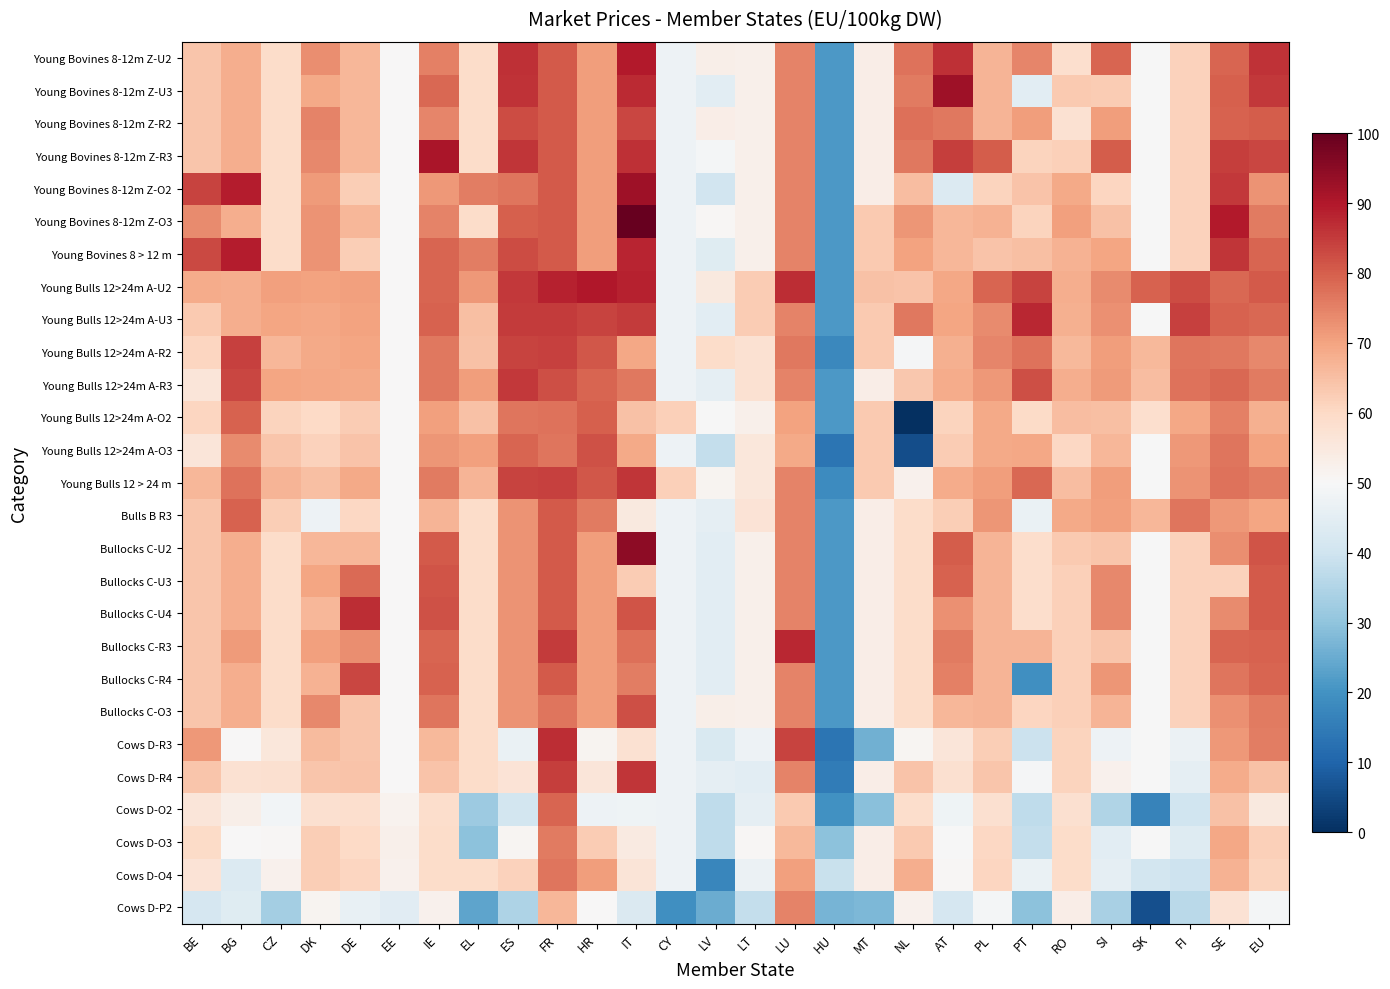

Reading left to right, transcribe all the data shown in this chart.

Young Bovines 8-12m Z-U2: BE=63.9	BG=68.3	CZ=59.2	DK=73.3	DE=66.6	EE=50.2	IE=75.3	EL=59.2	ES=86.7	FR=80.6	HR=70.8	IT=89.6	CY=47.6	LV=52.8	LT=52.5	LU=74.9	HU=21.4	MT=53.4	NL=77.3	AT=86.7	PL=67.1	PT=74.5	RO=58.5	SI=79.3	SK=50.0	FI=61.6	SE=79.1	EU=86.1
Young Bovines 8-12m Z-U3: BE=63.9	BG=68.3	CZ=59.2	DK=68.9	DE=66.6	EE=50.2	IE=78.7	EL=59.2	ES=86.3	FR=80.6	HR=70.8	IT=87.3	CY=47.6	LV=44.6	LT=52.5	LU=74.9	HU=21.4	MT=53.4	NL=75.8	AT=92.5	PL=67.1	PT=44.8	RO=63.1	SI=62.7	SK=50.0	FI=61.6	SE=80.0	EU=85.4
Young Bovines 8-12m Z-R2: BE=63.9	BG=68.3	CZ=59.2	DK=74.9	DE=66.6	EE=50.2	IE=74.6	EL=59.2	ES=82.5	FR=80.6	HR=70.8	IT=83.4	CY=47.6	LV=53.4	LT=52.5	LU=74.9	HU=21.4	MT=53.4	NL=77.7	AT=76.2	PL=67.1	PT=71.0	RO=57.7	SI=71.0	SK=50.0	FI=61.6	SE=79.5	EU=80.2
Young Bovines 8-12m Z-R3: BE=63.9	BG=68.3	CZ=59.2	DK=74.2	DE=66.6	EE=50.2	IE=90.7	EL=59.2	ES=85.6	FR=80.6	HR=70.8	IT=86.6	CY=47.6	LV=49.1	LT=52.5	LU=74.9	HU=21.4	MT=53.4	NL=76.4	AT=84.5	PL=80.4	PT=61.0	RO=61.9	SI=80.3	SK=50.0	FI=61.6	SE=84.6	EU=83.5
Young Bovines 8-12m Z-O2: BE=83.7	BG=89.2	CZ=59.2	DK=71.3	DE=62.2	EE=50.2	IE=71.7	EL=75.7	ES=76.7	FR=80.6	HR=70.8	IT=92.4	CY=47.6	LV=40.3	LT=52.5	LU=74.9	HU=21.4	MT=53.4	NL=65.5	AT=43.0	PL=61.1	PT=64.2	RO=68.8	SI=60.8	SK=50.0	FI=61.6	SE=85.2	EU=72.5
Young Bovines 8-12m Z-O3: BE=73.7	BG=68.3	CZ=59.2	DK=72.3	DE=66.6	EE=50.2	IE=74.9	EL=59.2	ES=80.0	FR=80.6	HR=70.8	IT=100.0	CY=47.6	LV=50.7	LT=52.5	LU=74.9	HU=21.4	MT=62.9	NL=72.1	AT=66.7	PL=67.4	PT=61.3	RO=70.6	SI=64.8	SK=50.0	FI=61.6	SE=89.7	EU=75.9
Young Bovines 8 > 12 m: BE=83.1	BG=89.2	CZ=59.2	DK=72.5	DE=62.2	EE=50.2	IE=79.1	EL=75.7	ES=82.5	FR=80.6	HR=70.8	IT=88.0	CY=47.6	LV=44.1	LT=52.5	LU=74.9	HU=21.4	MT=62.9	NL=70.1	AT=66.7	PL=64.3	PT=65.2	RO=67.6	SI=69.7	SK=50.0	FI=61.6	SE=85.6	EU=79.0
Young Bulls 12>24m A-U2: BE=68.6	BG=68.3	CZ=70.6	DK=70.0	DE=70.7	EE=50.2	IE=79.1	EL=71.6	ES=85.4	FR=88.7	HR=89.9	IT=88.6	CY=47.6	LV=54.9	LT=62.8	LU=86.9	HU=21.4	MT=64.5	NL=64.2	AT=69.4	PL=79.3	PT=83.8	RO=68.2	SI=73.5	SK=79.6	FI=82.5	SE=78.7	EU=80.6
Young Bulls 12>24m A-U3: BE=63.1	BG=68.3	CZ=69.7	DK=69.2	DE=70.0	EE=50.2	IE=79.6	EL=64.9	ES=84.8	FR=84.9	HR=83.7	IT=84.9	CY=47.6	LV=44.6	LT=62.7	LU=74.9	HU=21.4	MT=62.9	NL=76.4	AT=69.7	PL=73.6	PT=87.6	RO=67.7	SI=73.0	SK=50.0	FI=84.1	SE=79.5	EU=78.8
Young Bulls 12>24m A-R2: BE=60.7	BG=84.4	CZ=66.7	DK=68.9	DE=69.7	EE=50.2	IE=76.2	EL=64.8	ES=83.7	FR=84.1	HR=81.0	IT=69.5	CY=47.6	LV=59.0	LT=57.8	LU=76.4	HU=17.9	MT=62.9	NL=49.5	AT=67.7	PL=74.5	PT=77.1	RO=66.2	SI=71.0	SK=66.2	FI=76.8	SE=76.4	EU=73.9
Young Bulls 12>24m A-R3: BE=55.9	BG=83.3	CZ=69.7	DK=69.2	DE=69.0	EE=50.2	IE=76.5	EL=70.9	ES=85.5	FR=82.2	HR=79.1	IT=76.4	CY=47.6	LV=45.5	LT=57.6	LU=74.9	HU=21.4	MT=53.4	NL=63.4	AT=68.4	PL=71.7	PT=82.2	RO=68.0	SI=71.3	SK=65.6	FI=77.2	SE=78.8	EU=75.8
Young Bulls 12>24m A-O2: BE=60.8	BG=79.6	CZ=61.3	DK=60.1	DE=62.8	EE=50.2	IE=70.6	EL=64.7	ES=76.7	FR=77.1	HR=80.0	IT=64.8	CY=61.7	LV=49.6	LT=52.5	LU=70.2	HU=21.2	MT=62.9	NL=0.0	AT=61.3	PL=68.8	PT=59.6	RO=65.6	SI=65.0	SK=58.4	FI=69.2	SE=75.2	EU=67.8
Young Bulls 12>24m A-O3: BE=55.9	BG=73.6	CZ=64.0	DK=61.6	DE=64.1	EE=50.2	IE=72.0	EL=70.4	ES=78.9	FR=76.8	HR=82.0	IT=68.9	CY=47.6	LV=38.3	LT=55.8	LU=69.0	HU=13.3	MT=62.9	NL=5.8	AT=62.9	PL=69.0	PT=69.3	RO=60.2	SI=66.8	SK=50.0	FI=71.6	SE=76.9	EU=70.0
Young Bulls 12 > 24 m: BE=66.6	BG=77.2	CZ=66.8	DK=65.2	DE=68.8	EE=50.2	IE=76.1	EL=66.9	ES=83.6	FR=84.1	HR=81.1	IT=85.8	CY=61.7	LV=51.5	LT=55.7	LU=74.9	HU=18.6	MT=63.0	NL=52.1	AT=68.7	PL=70.9	PT=78.7	RO=65.5	SI=70.8	SK=50.0	FI=72.5	SE=77.1	EU=75.6
Bulls B R3: BE=63.9	BG=79.6	CZ=62.5	DK=47.4	DE=60.4	EE=50.2	IE=67.1	EL=59.2	ES=72.5	FR=80.6	HR=76.0	IT=54.9	CY=47.6	LV=45.5	LT=56.9	LU=74.9	HU=21.4	MT=53.4	NL=59.2	AT=62.4	PL=72.1	PT=46.7	RO=68.8	SI=70.6	SK=66.5	FI=76.7	SE=71.9	EU=69.9
Bullocks C-U2: BE=63.9	BG=68.3	CZ=59.2	DK=66.6	DE=66.6	EE=50.2	IE=80.6	EL=59.2	ES=72.5	FR=80.6	HR=70.8	IT=94.7	CY=47.6	LV=44.6	LT=52.5	LU=74.9	HU=21.4	MT=53.4	NL=59.2	AT=80.2	PL=67.1	PT=58.9	RO=63.1	SI=63.9	SK=50.0	FI=61.6	SE=73.3	EU=81.4
Bullocks C-U3: BE=63.9	BG=68.3	CZ=59.2	DK=69.7	DE=78.2	EE=50.2	IE=81.4	EL=59.2	ES=72.5	FR=80.6	HR=70.8	IT=62.8	CY=47.6	LV=44.6	LT=52.5	LU=74.9	HU=21.4	MT=53.4	NL=59.2	AT=79.5	PL=67.1	PT=58.9	RO=61.9	SI=74.1	SK=50.0	FI=61.6	SE=61.7	EU=80.6
Bullocks C-U4: BE=63.9	BG=68.3	CZ=59.2	DK=66.6	DE=87.0	EE=50.2	IE=82.0	EL=59.2	ES=72.5	FR=80.6	HR=70.8	IT=81.6	CY=47.6	LV=44.6	LT=52.5	LU=74.9	HU=21.4	MT=53.4	NL=59.2	AT=73.0	PL=67.1	PT=58.9	RO=61.9	SI=74.1	SK=50.0	FI=61.6	SE=73.8	EU=80.8
Bullocks C-R3: BE=63.9	BG=71.3	CZ=59.2	DK=70.5	DE=73.4	EE=50.2	IE=79.1	EL=59.2	ES=72.5	FR=84.9	HR=70.8	IT=77.4	CY=47.6	LV=44.6	LT=52.5	LU=87.9	HU=21.4	MT=53.4	NL=59.2	AT=75.9	PL=67.1	PT=66.9	RO=61.9	SI=63.9	SK=50.0	FI=61.6	SE=79.0	EU=79.4
Bullocks C-R4: BE=63.9	BG=68.3	CZ=59.2	DK=67.2	DE=83.4	EE=50.2	IE=79.7	EL=59.2	ES=72.5	FR=80.6	HR=70.8	IT=75.6	CY=47.6	LV=44.6	LT=52.5	LU=74.9	HU=21.4	MT=53.4	NL=59.2	AT=75.3	PL=67.1	PT=19.3	RO=61.9	SI=72.0	SK=50.0	FI=61.6	SE=76.8	EU=79.3
Bullocks C-O3: BE=63.9	BG=68.3	CZ=59.2	DK=74.1	DE=63.9	EE=50.2	IE=76.6	EL=59.2	ES=72.5	FR=76.8	HR=70.8	IT=82.2	CY=47.6	LV=52.8	LT=52.5	LU=74.9	HU=21.4	MT=53.4	NL=59.2	AT=66.7	PL=67.1	PT=60.8	RO=61.9	SI=66.8	SK=50.0	FI=61.6	SE=72.8	EU=76.0
Cows D-R3: BE=71.7	BG=50.3	CZ=55.6	DK=65.8	DE=63.9	EE=50.2	IE=66.2	EL=59.2	ES=46.7	FR=86.8	HR=51.4	IT=57.5	CY=47.6	LV=42.2	LT=47.6	LU=83.6	HU=13.4	MT=26.0	NL=51.0	AT=56.2	PL=62.5	PT=39.3	RO=61.1	SI=47.6	SK=50.0	FI=47.1	SE=71.6	EU=75.6
Cows D-R4: BE=63.9	BG=57.5	CZ=58.0	DK=64.0	DE=64.4	EE=50.2	IE=64.4	EL=59.2	ES=56.7	FR=84.7	HR=56.1	IT=85.7	CY=47.6	LV=45.3	LT=44.8	LU=74.9	HU=15.1	MT=53.4	NL=64.2	AT=57.8	PL=64.0	PT=49.6	RO=61.1	SI=52.1	SK=50.0	FI=45.3	SE=68.6	EU=64.8
Cows D-O2: BE=55.9	BG=52.8	CZ=48.6	DK=57.9	DE=58.3	EE=51.8	IE=58.8	EL=31.9	ES=40.7	FR=78.9	HR=47.4	IT=47.7	CY=47.6	LV=37.3	LT=45.5	LU=63.3	HU=19.8	MT=29.1	NL=58.8	AT=48.0	PL=57.9	PT=37.2	RO=57.9	SI=35.0	SK=16.4	FI=40.0	SE=64.6	EU=54.8
Cows D-O3: BE=59.8	BG=50.1	CZ=50.8	DK=62.2	DE=59.9	EE=52.6	IE=59.3	EL=29.6	ES=51.1	FR=75.8	HR=62.8	IT=54.6	CY=47.6	LV=37.2	LT=50.6	LU=66.3	HU=29.3	MT=53.4	NL=63.0	AT=49.7	PL=60.2	PT=38.0	RO=59.3	SI=44.8	SK=50.0	FI=43.7	SE=69.2	EU=61.9
Cows D-O4: BE=57.0	BG=43.0	CZ=52.0	DK=62.3	DE=60.7	EE=52.3	IE=59.2	EL=59.2	ES=61.4	FR=76.6	HR=70.8	IT=56.6	CY=47.6	LV=17.6	LT=47.0	LU=70.7	HU=38.9	MT=53.4	NL=68.1	AT=50.6	PL=60.7	PT=46.7	RO=59.3	SI=45.5	SK=40.7	FI=39.5	SE=67.3	EU=61.1
Cows D-P2: BE=41.4	BG=43.8	CZ=32.9	DK=51.2	DE=46.2	EE=44.2	IE=52.1	EL=23.6	ES=34.7	FR=66.7	HR=50.3	IT=42.6	CY=19.3	LV=25.4	LT=38.2	LU=74.9	HU=26.8	MT=27.5	NL=52.2	AT=41.5	PL=49.2	PT=29.5	RO=53.4	SI=34.0	SK=6.2	FI=36.5	SE=57.2	EU=48.9